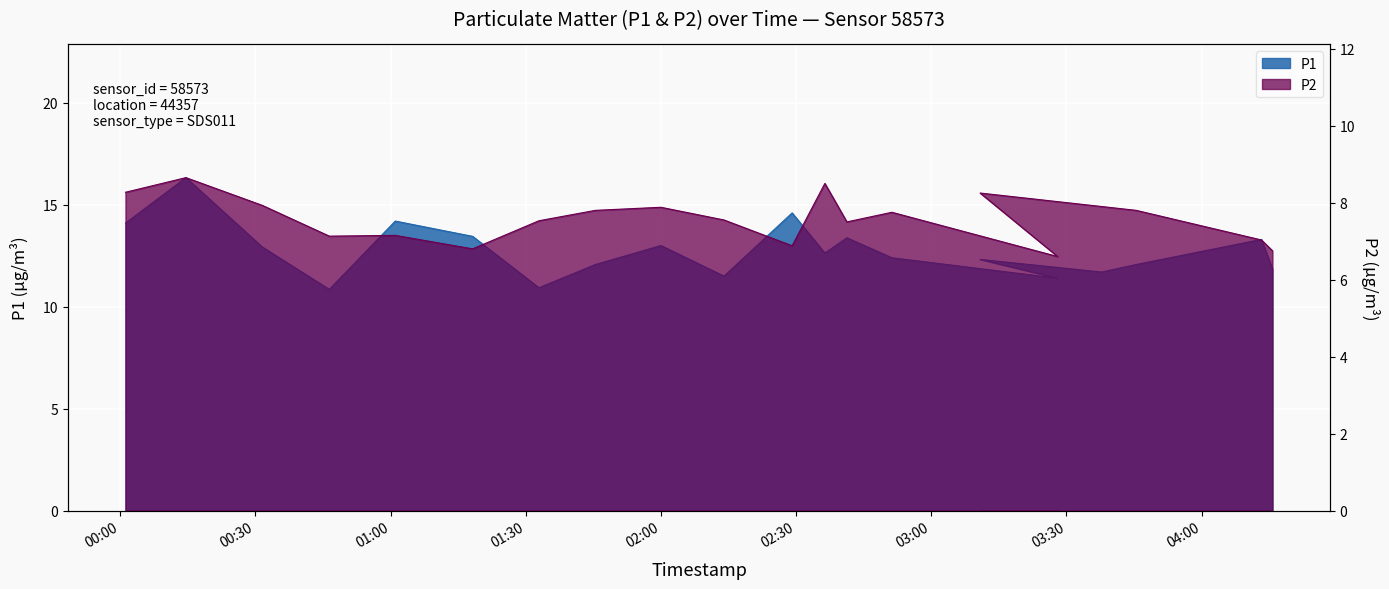

At which label does P2 reach its peak?

00:16